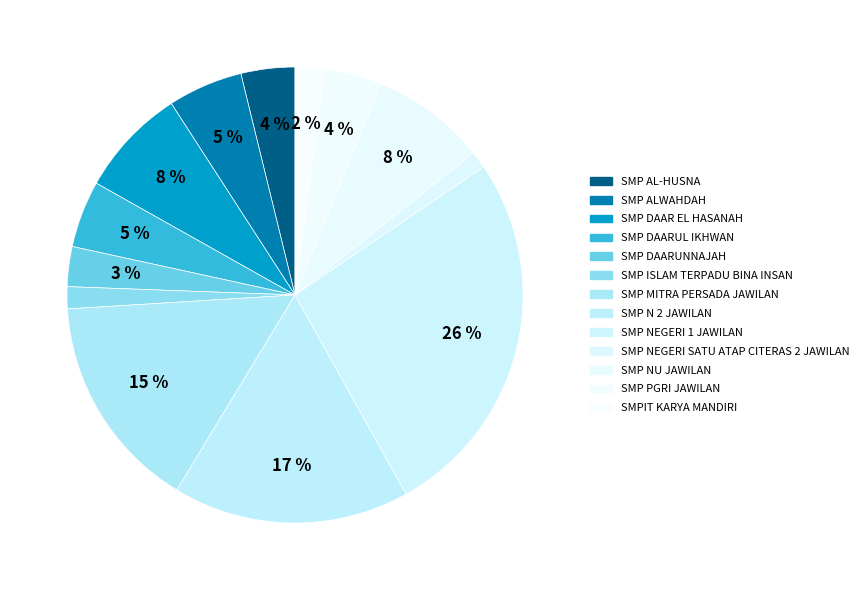

To the nearest percent, what percentage of the pie is SMP MITRA PERSADA JAWILAN?

15%